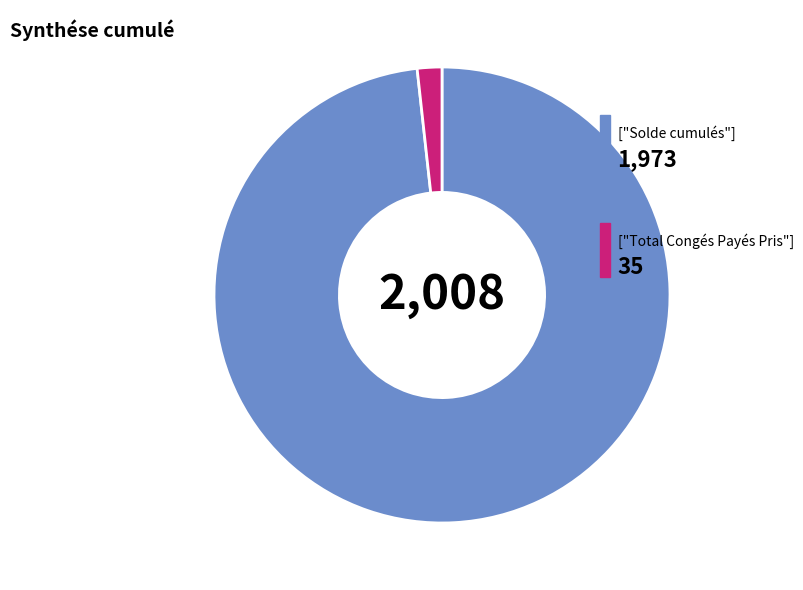

Is there a majority slice in this chart?

Yes